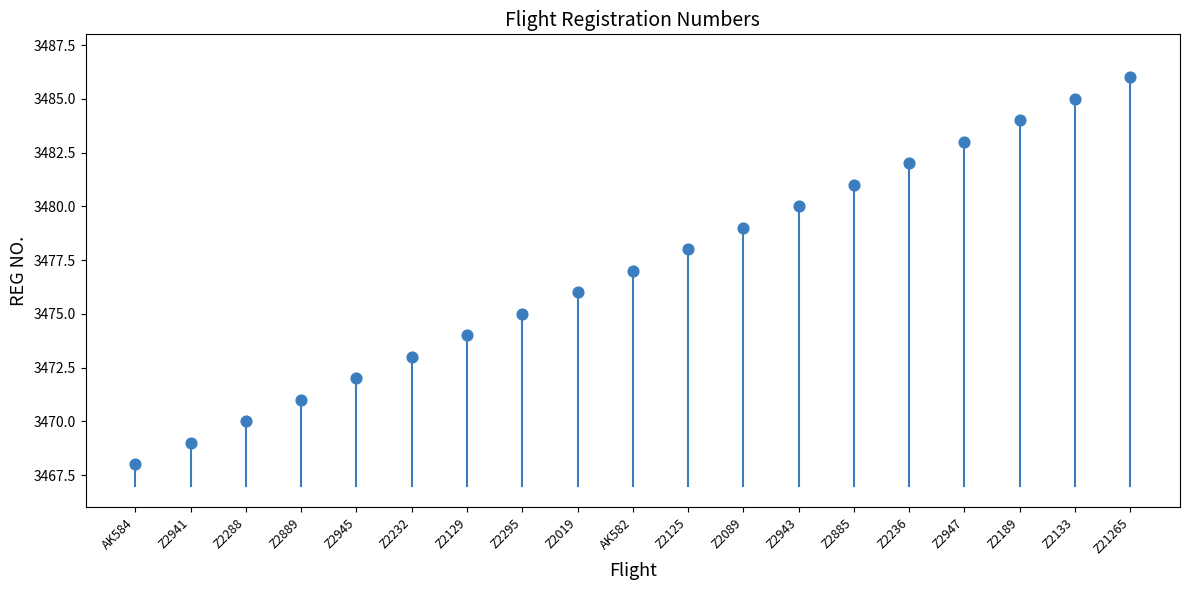

What is the range of Y values (max minus min)?

18